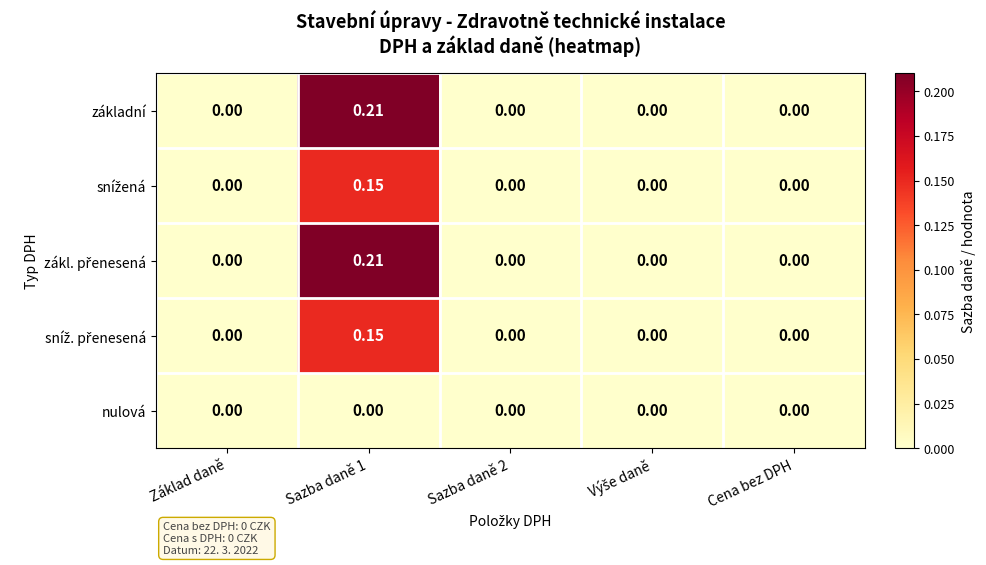

How many series are shown in this chart?

5